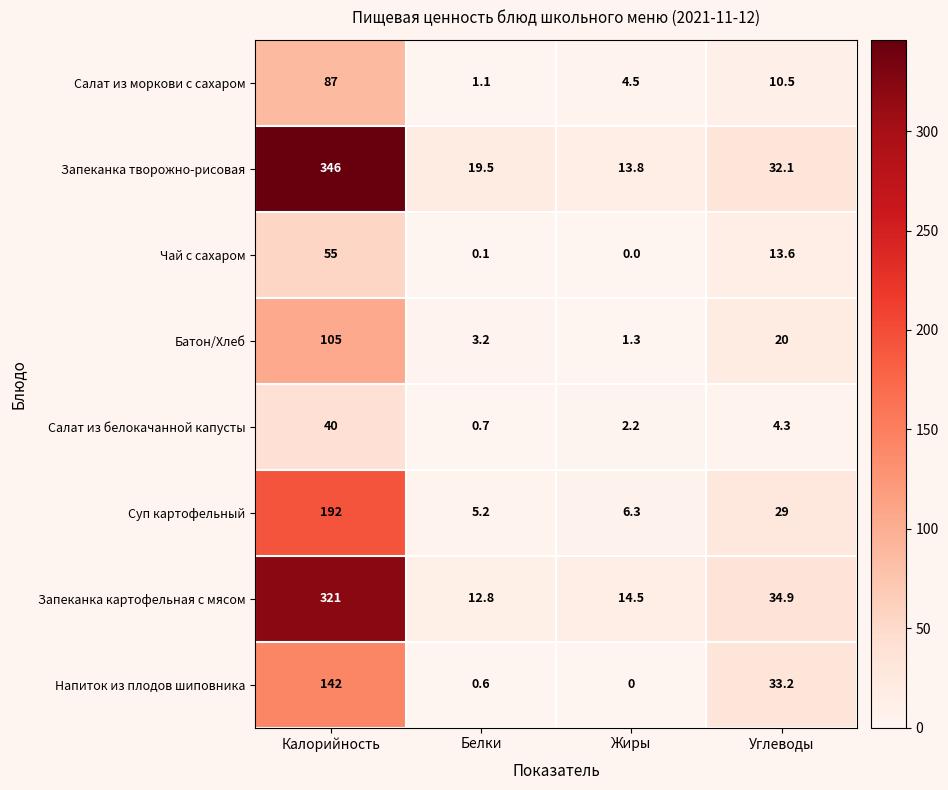

Which series has the largest range (max minus min)?

Запеканка творожно-рисовая